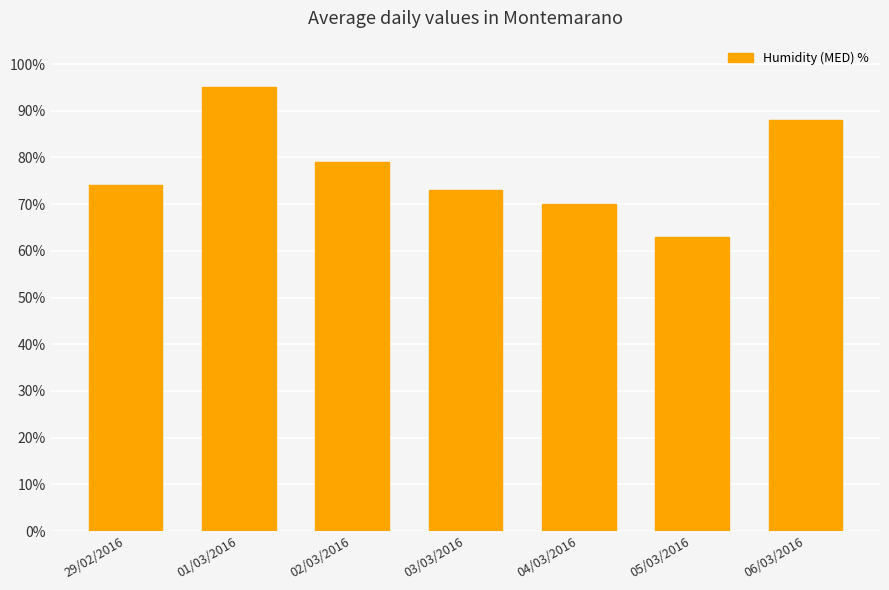

Which has a higher value, 02/03/2016 or 01/03/2016?

01/03/2016